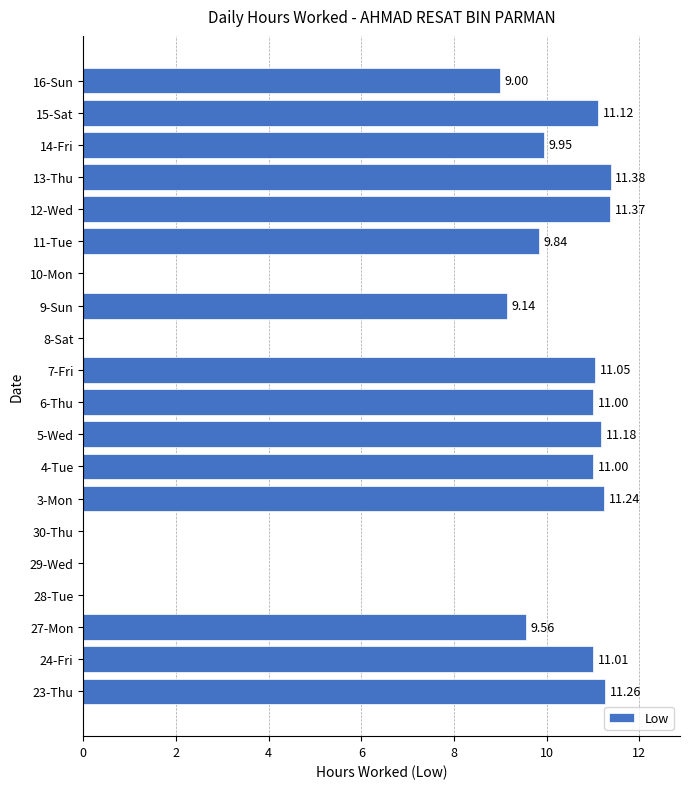

What is the sum of the values at 9-Sun and 4-Tue?

20.1